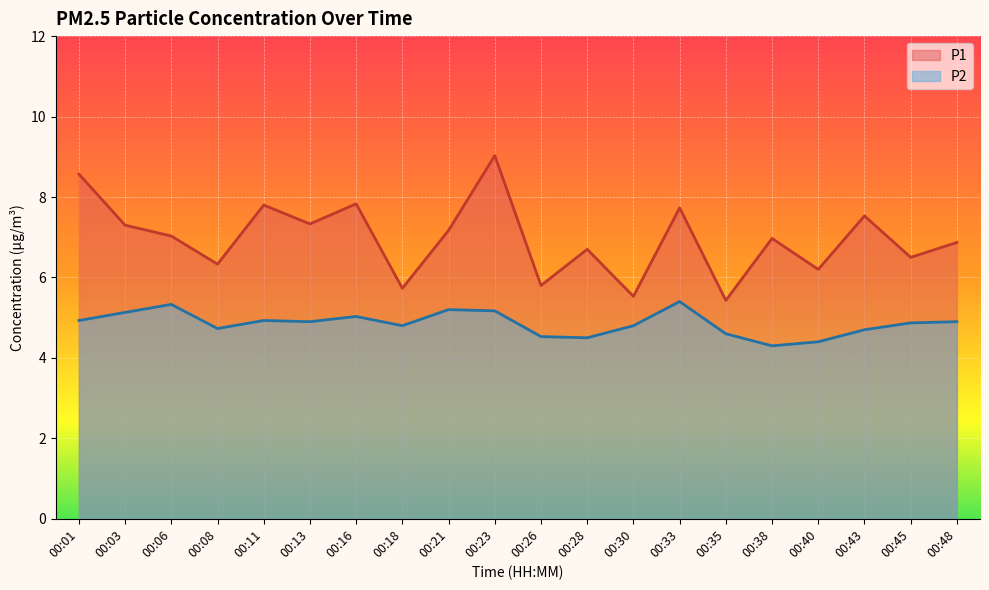

What is the spread (max minus min) of values at 00:26?

1.3